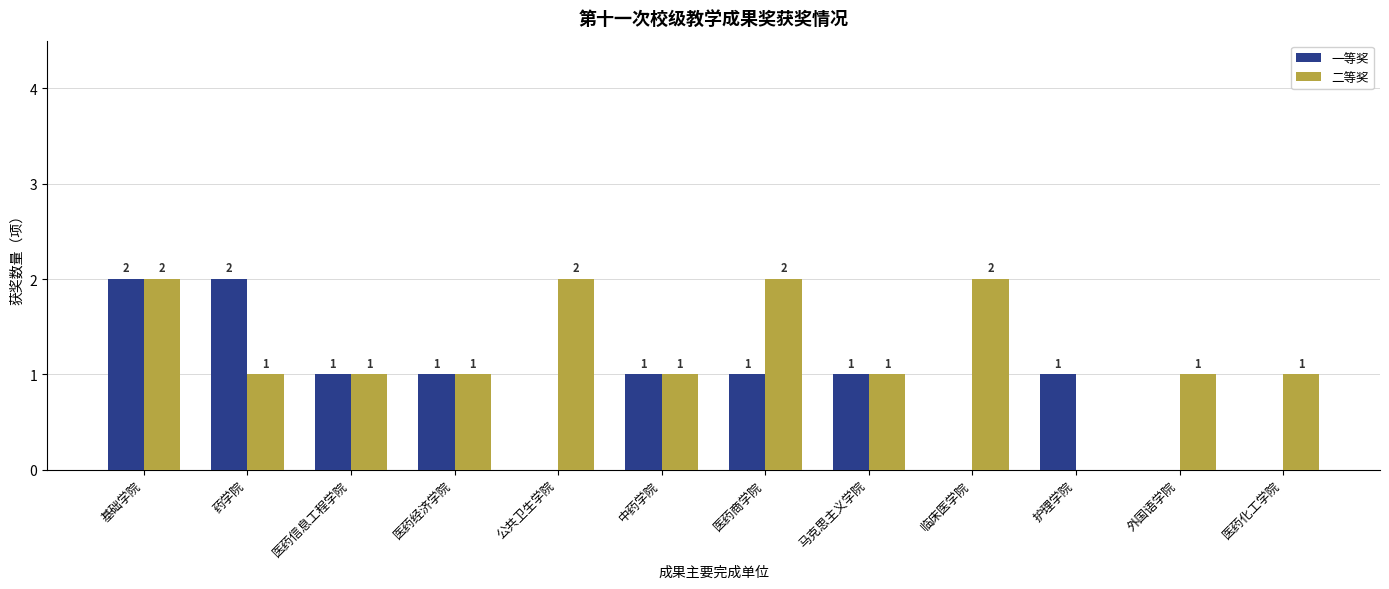

Are the bars horizontal?

No